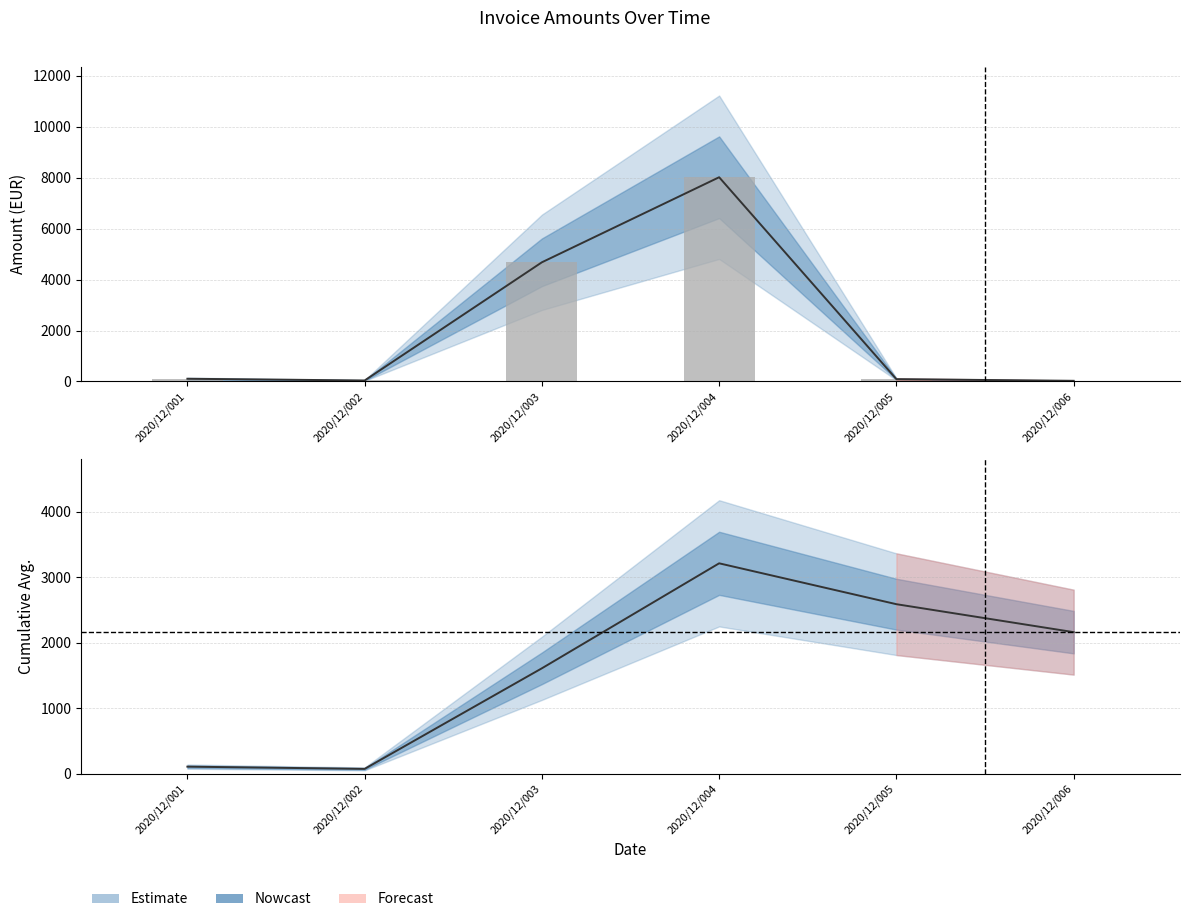

Reading left to right, what are all the values shown in this chart?

2020/12/001=108.0	2020/12/002=40.0	2020/12/003=4680.0	2020/12/004=8019.0	2020/12/005=92.0	2020/12/006=27.5